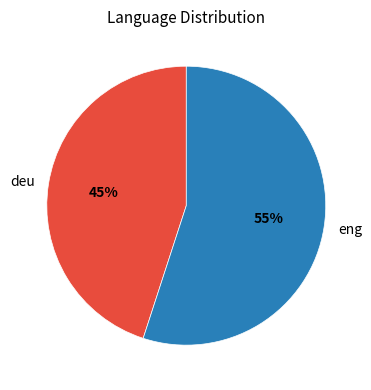

Which category has the biggest portion of the pie?

eng